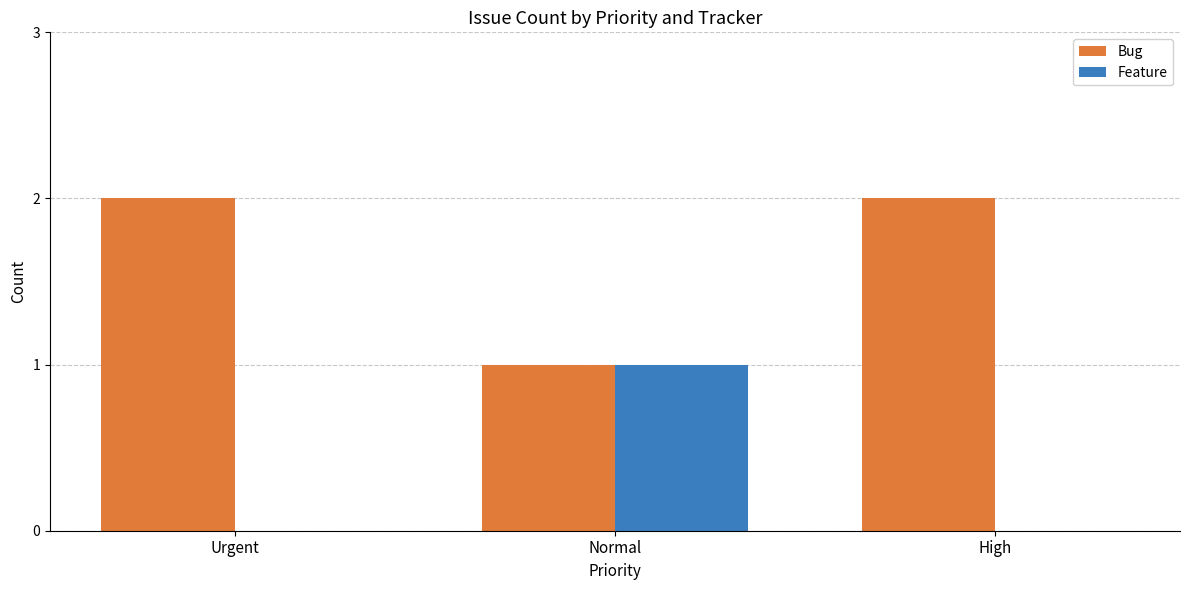

Read the Bug value at Urgent.

2